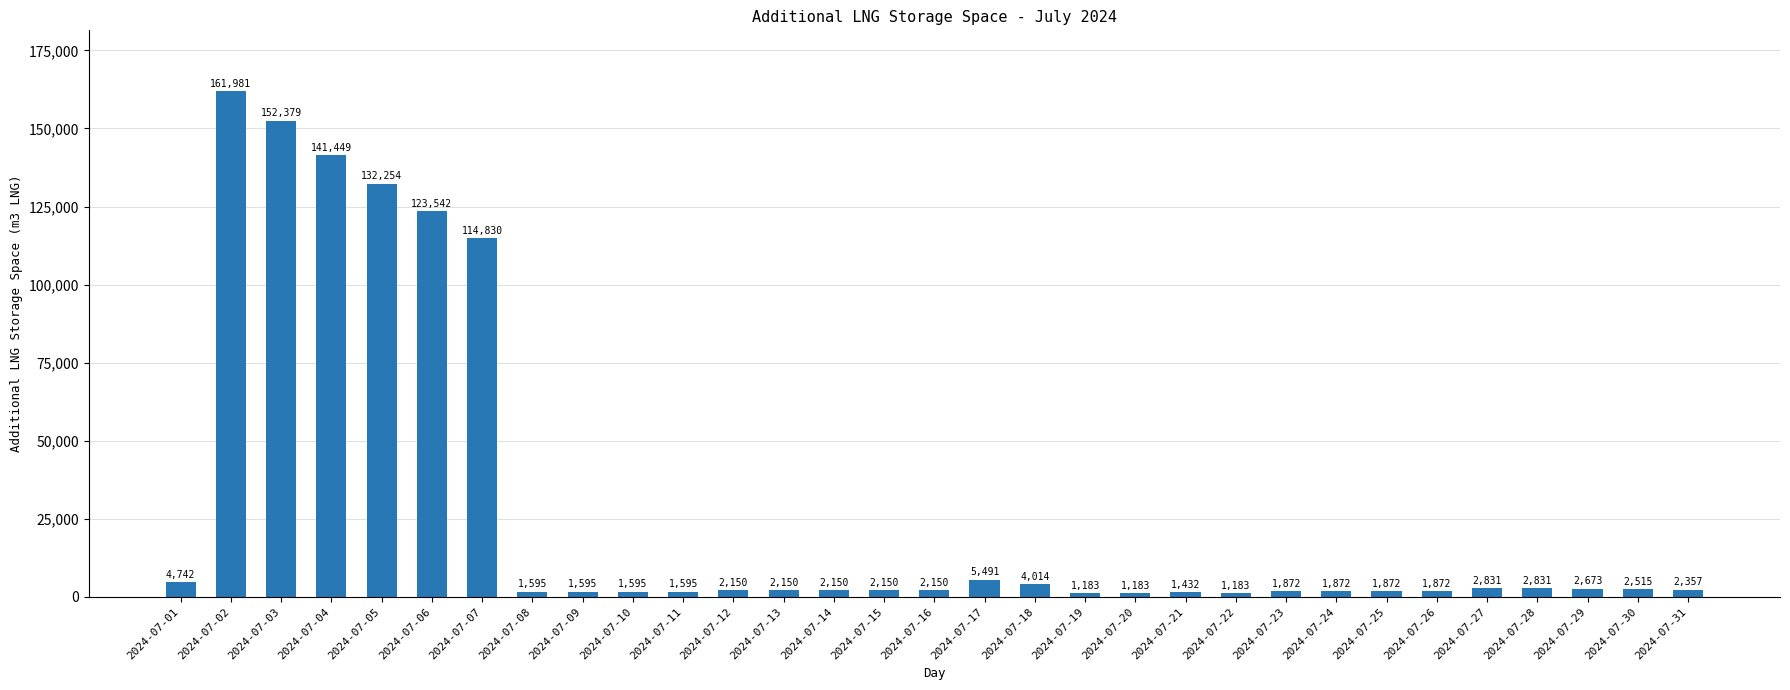

Count the number of data series in this chart.

1